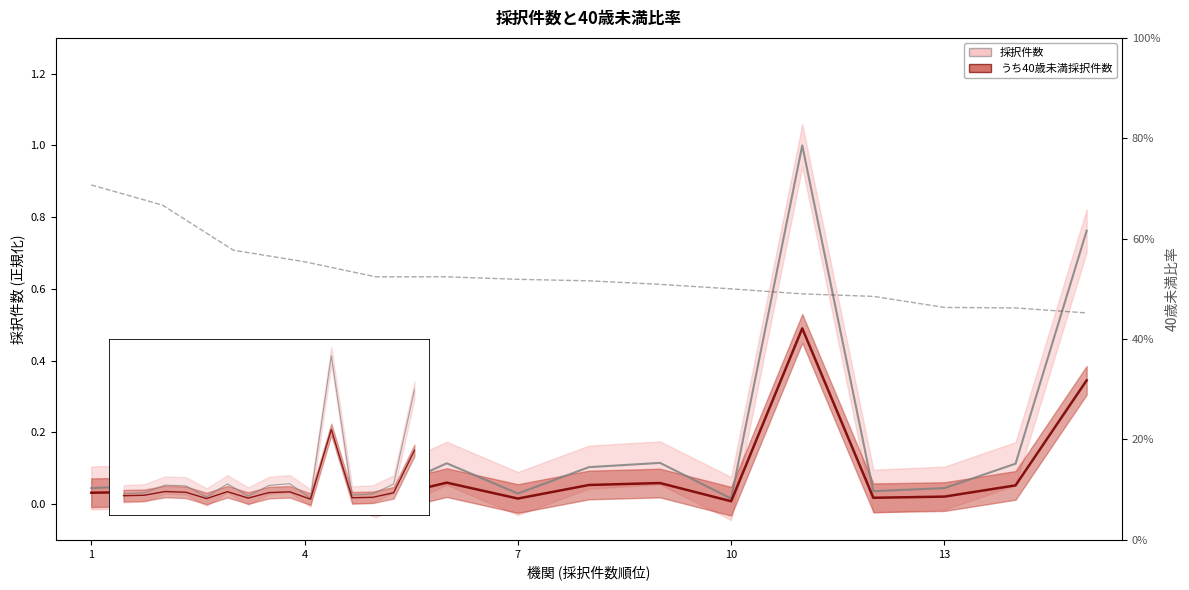

How many lines are shown in the chart?

3